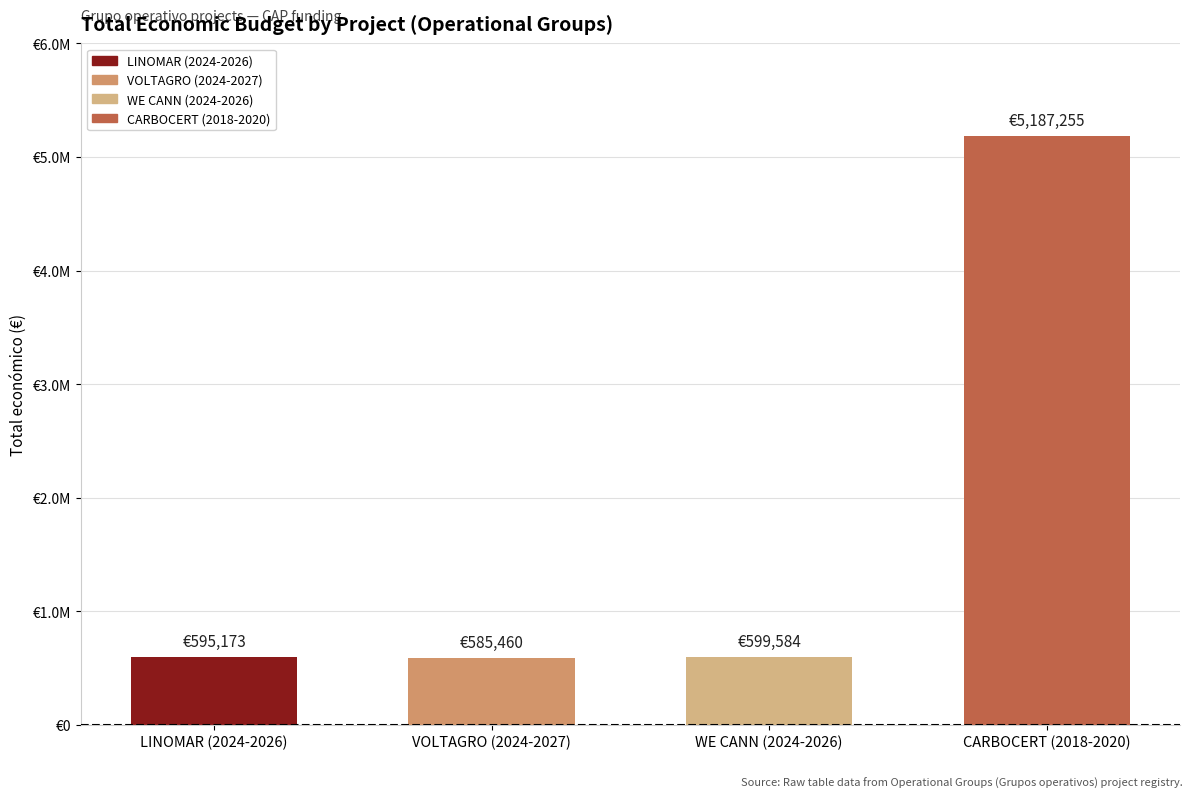

Reading right to left, transcribe all the data shown in this chart.

2020=5187255	2026=599584	2027=585460	2026=595173